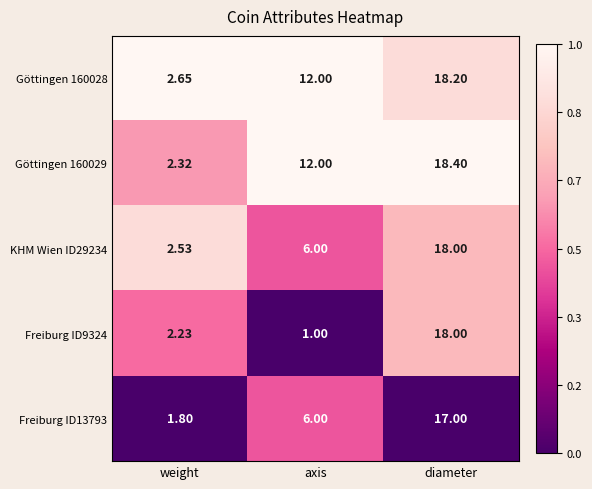

At which category is the sum across all series the highest?

diameter